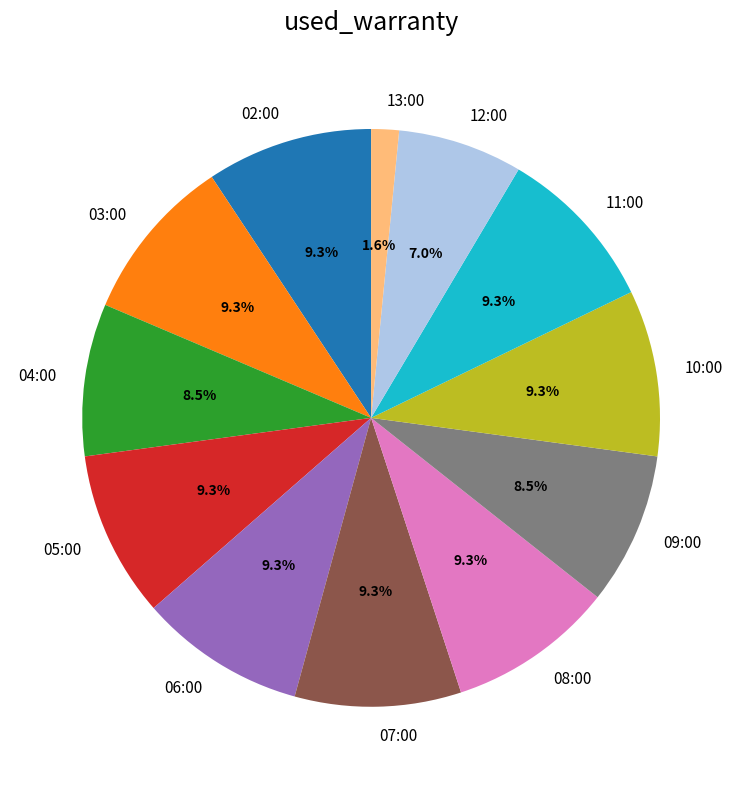

To the nearest percent, what is the average slice percentage?

8%